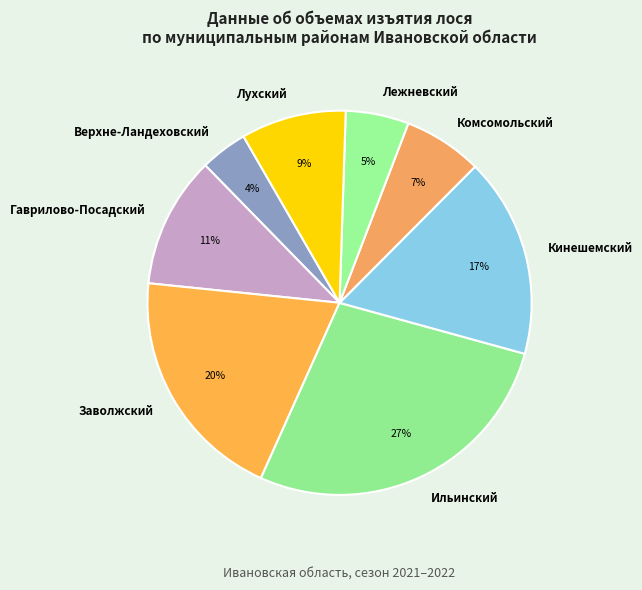

Is it true that Кинешемский is 17% of the pie?

True